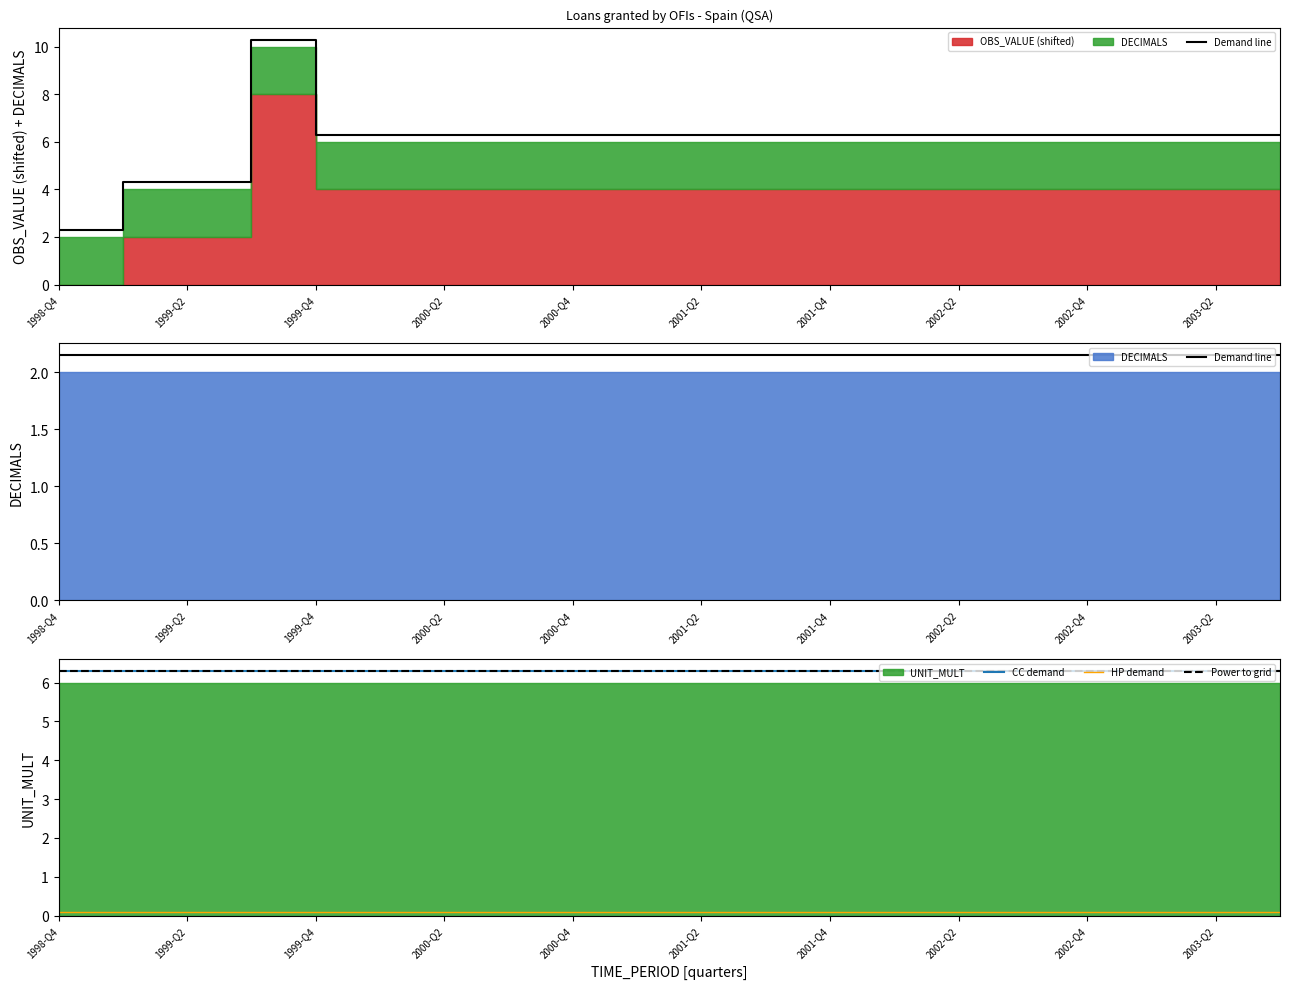

Is the value of Demand line at 2002-Q2 greater than the value of CC demand at 16?

No